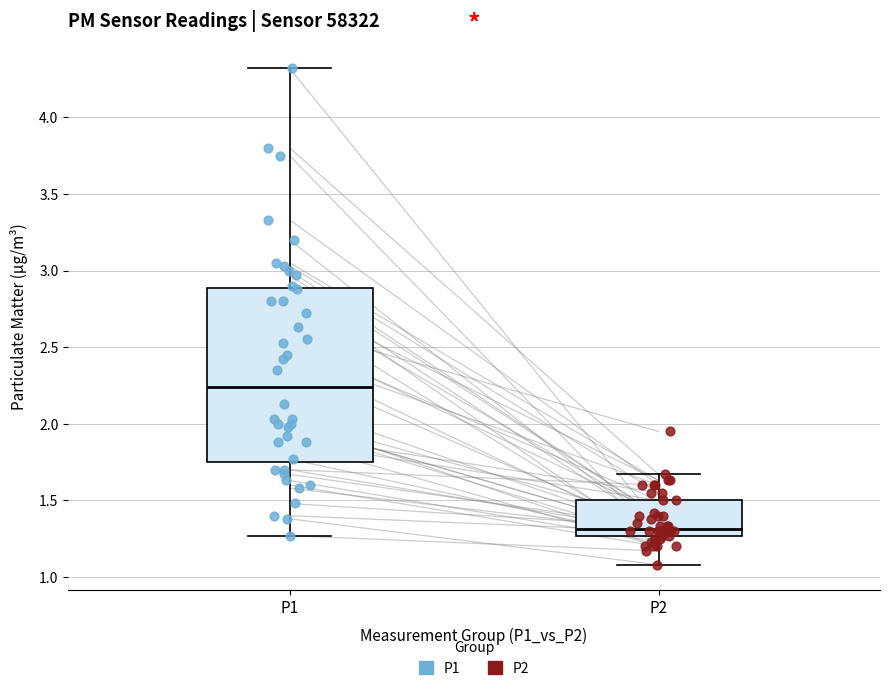

Reading left to right, read every box against the y-axis: the position of its median line, the range the box covers, and the ends of its whiskers. The values are not printed on the chart, so give them approximately, as read against the axis.

P1: median 2.25, box 1.75 to 2.90, whiskers 1.25 to 4.30
P2: median 1.30, box 1.25 to 1.50, whiskers 1.10 to 1.65